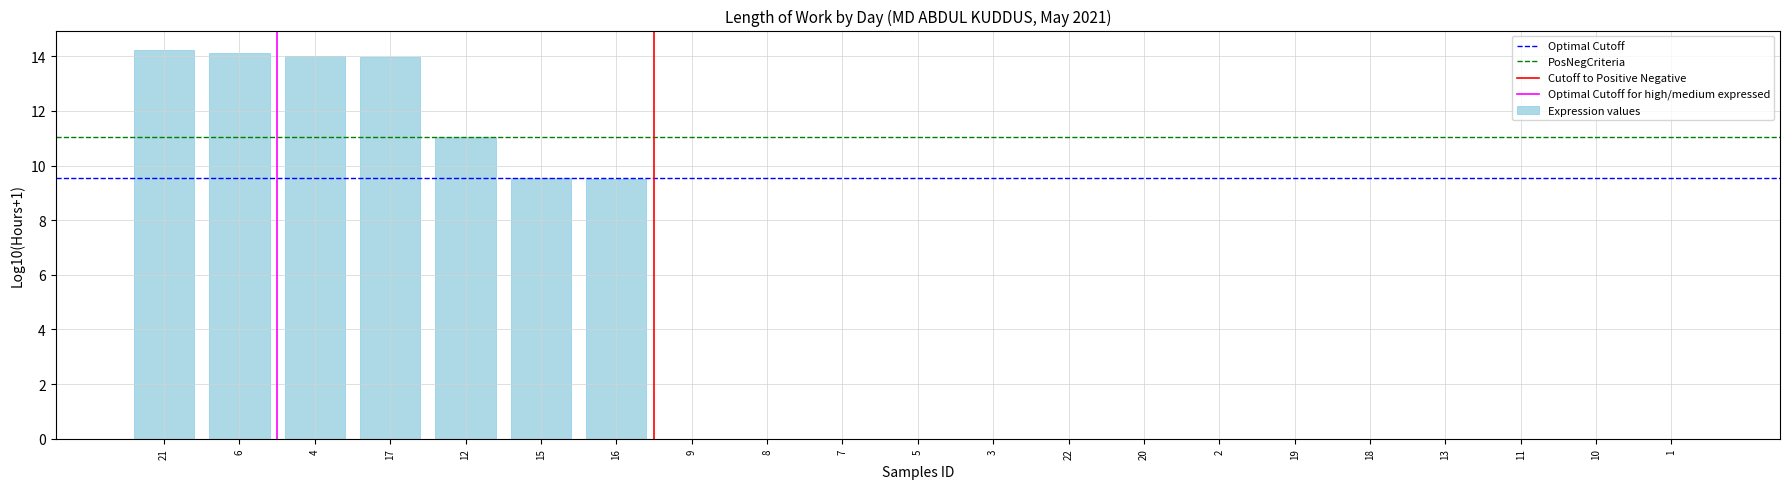

True or false: the data shows 0.0 at 11.

True